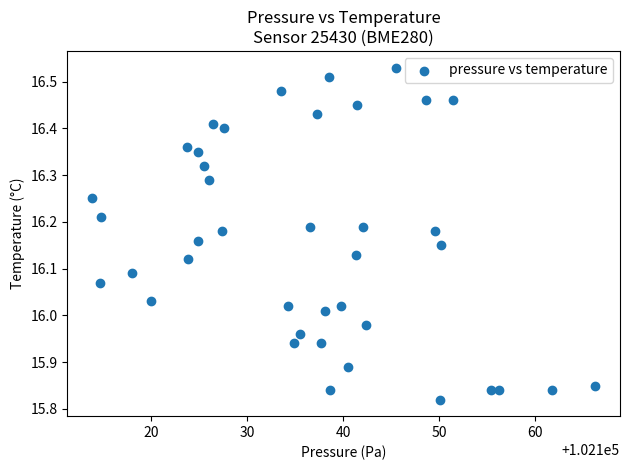

What is the range of X values (max minus min)?

52.4